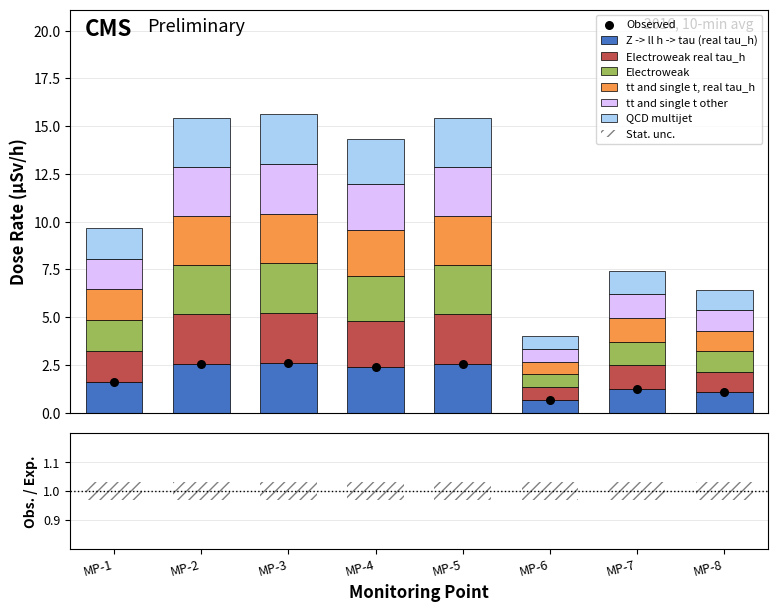

What is the total value across all series at MP-2?

15.4